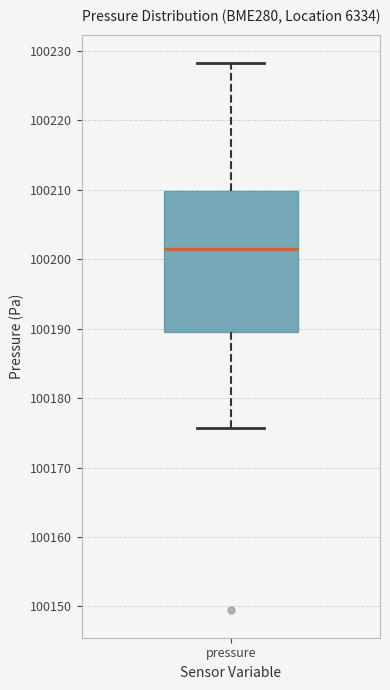

Where does the lower whisker of the box for pressure end on the y-axis? The values are not printed on the chart, so give them approximately, as read against the axis.

100176